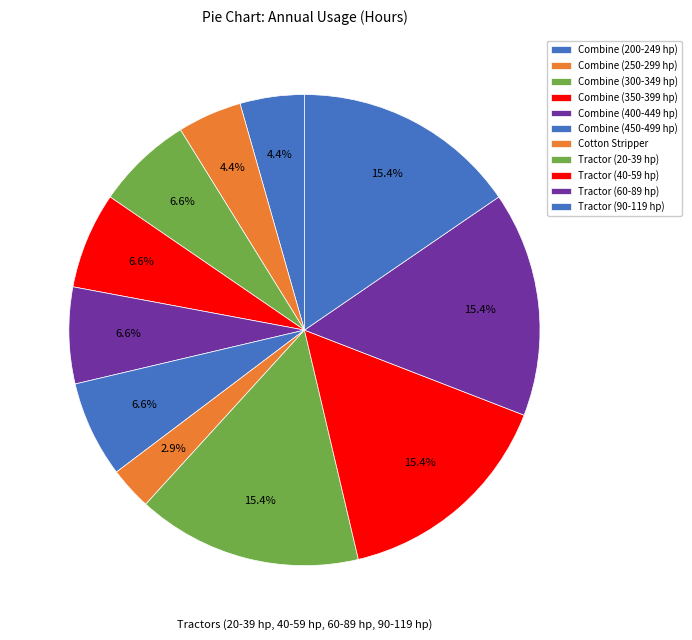

True or false: Combine (450-499 hp) accounts for 20% of the total.

False